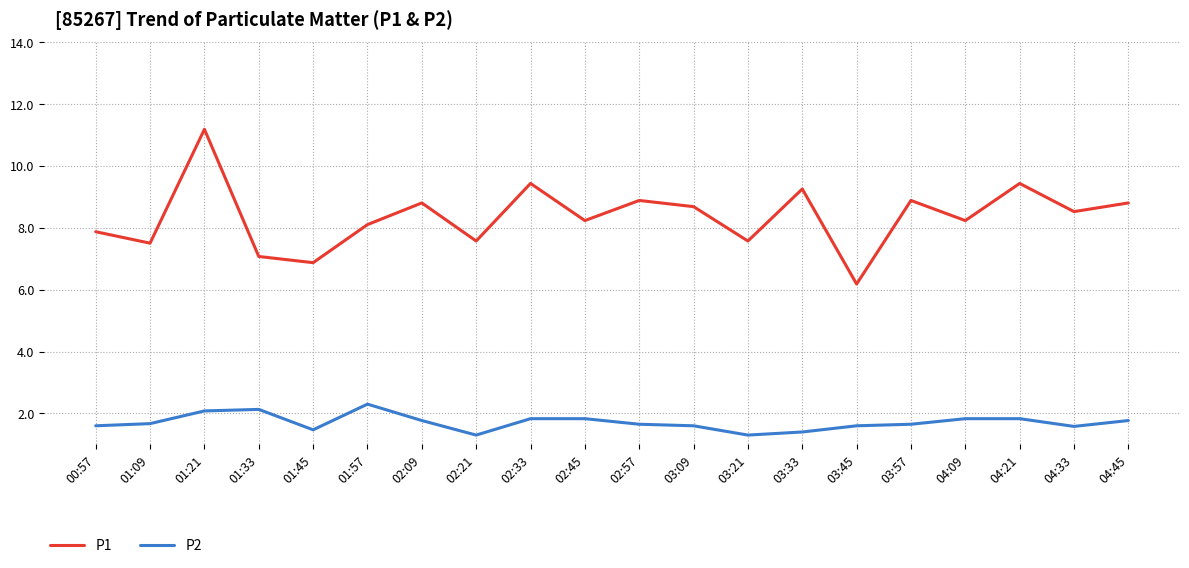

Is the value of P2 at 02:21 greater than the value of P1 at 01:09?

No